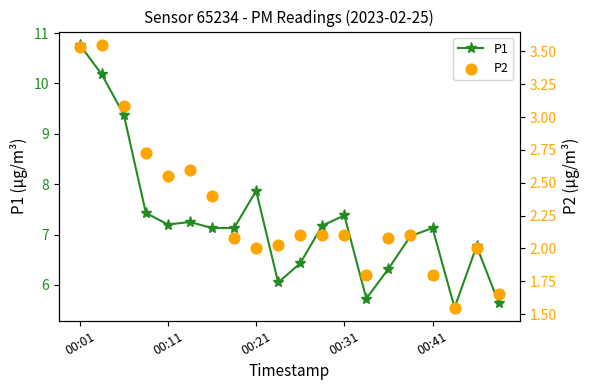

Which series contains the highest Y value?

P1